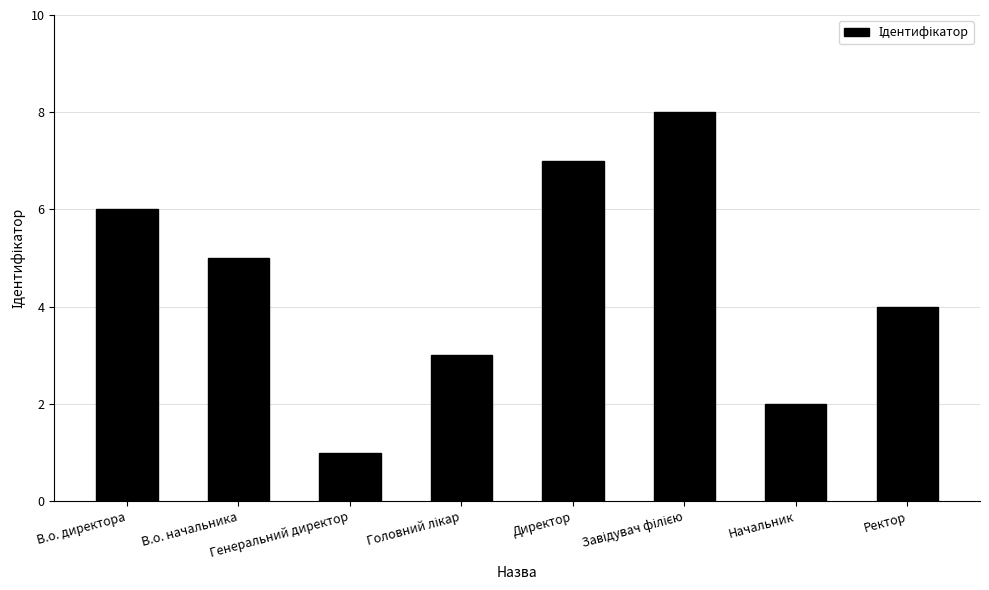

What is the maximum value shown in the chart?

8